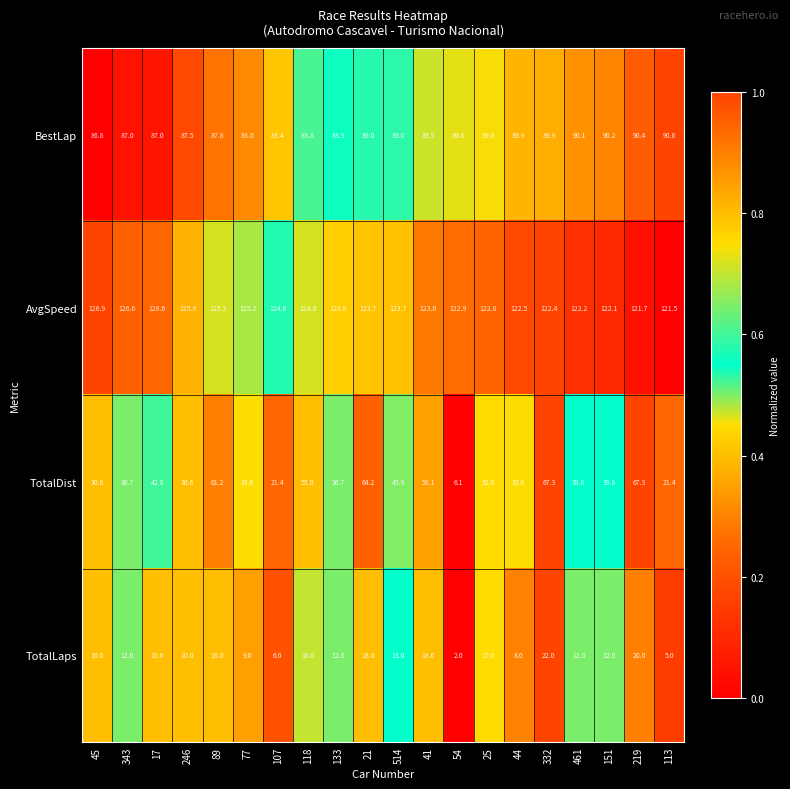

What is the sum of the TotalLaps values at 219 and 113?

25.0